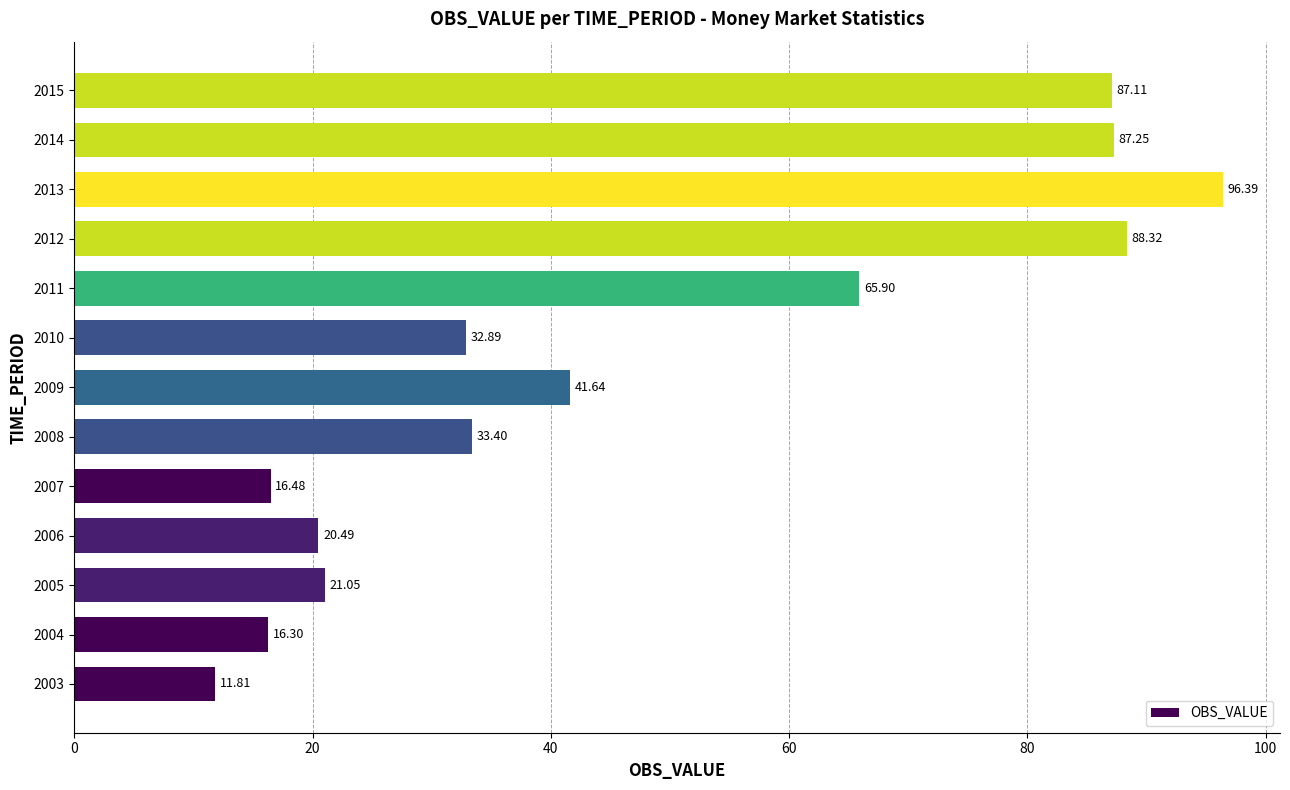

Rank the categories by value from highest to lowest.

2013, 2012, 2014, 2015, 2011, 2009, 2008, 2010, 2005, 2006, 2007, 2004, 2003